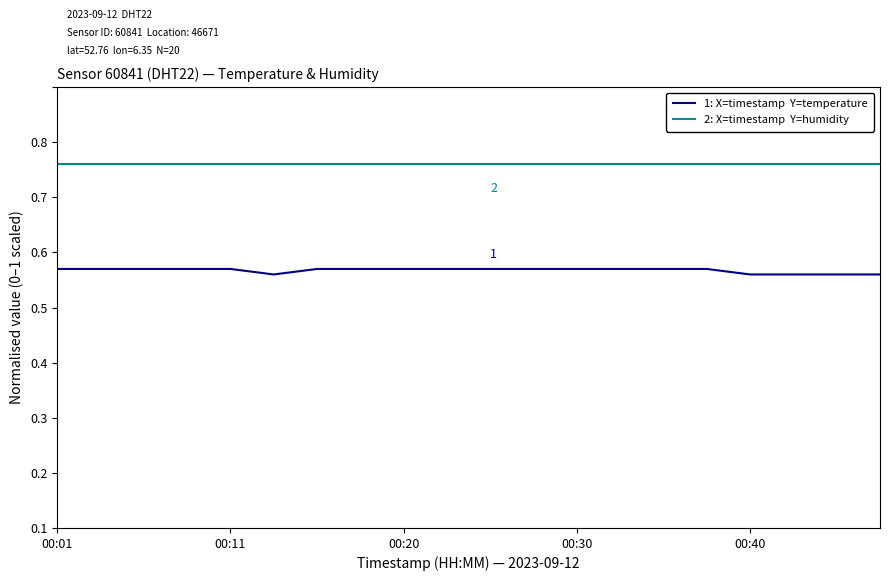

Reading right to left, extract all data points from this chart.

1: X=timestamp  Y=temperature: 0.5	0.5	0.5	0.5	0.5	0.5	0.5	0.5	0.5	0.5	0.5	0.5	0.5	0.5	0.5	0.5	0.5	0.5	0.5	0.5
2: X=timestamp  Y=humidity: 0.7	0.7	0.7	0.7	0.7	0.7	0.7	0.7	0.7	0.7	0.7	0.7	0.7	0.7	0.7	0.7	0.7	0.7	0.7	0.7